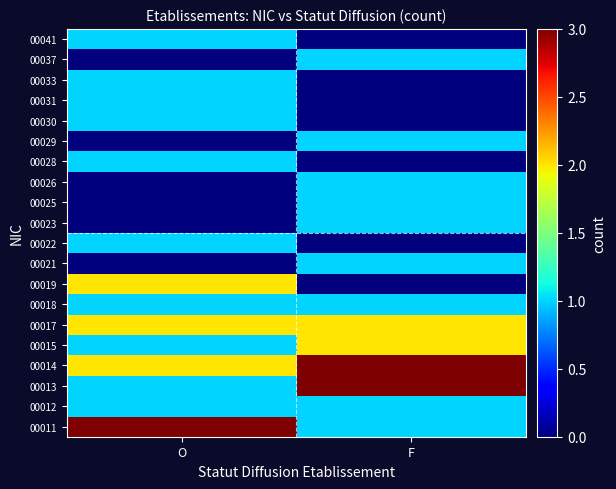

At which category does the chart reach its peak across all series?

O